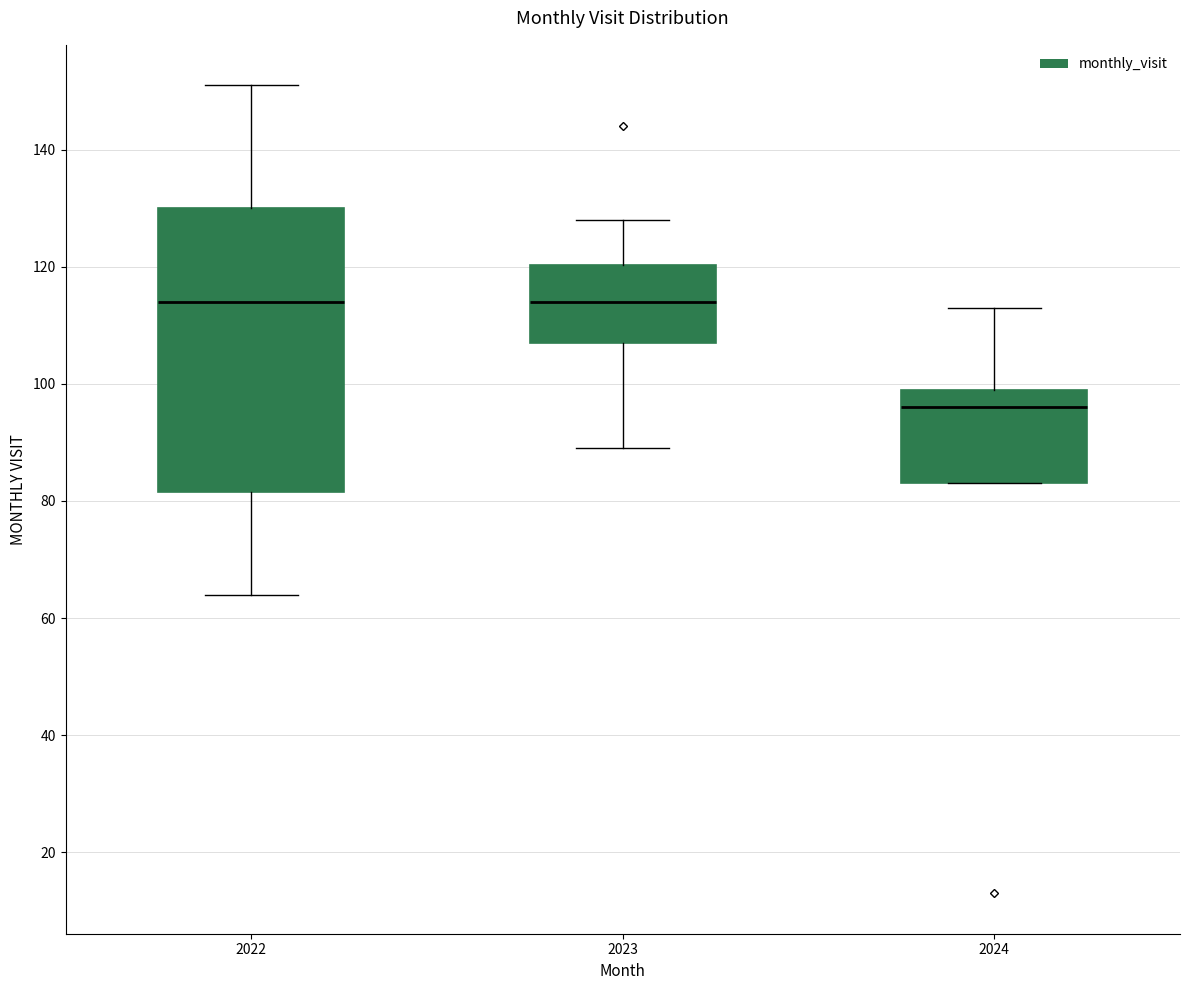

Where is the upper edge of the box at x = 2023 on the y-axis? The values are not printed on the chart, so give them approximately, as read against the axis.

120